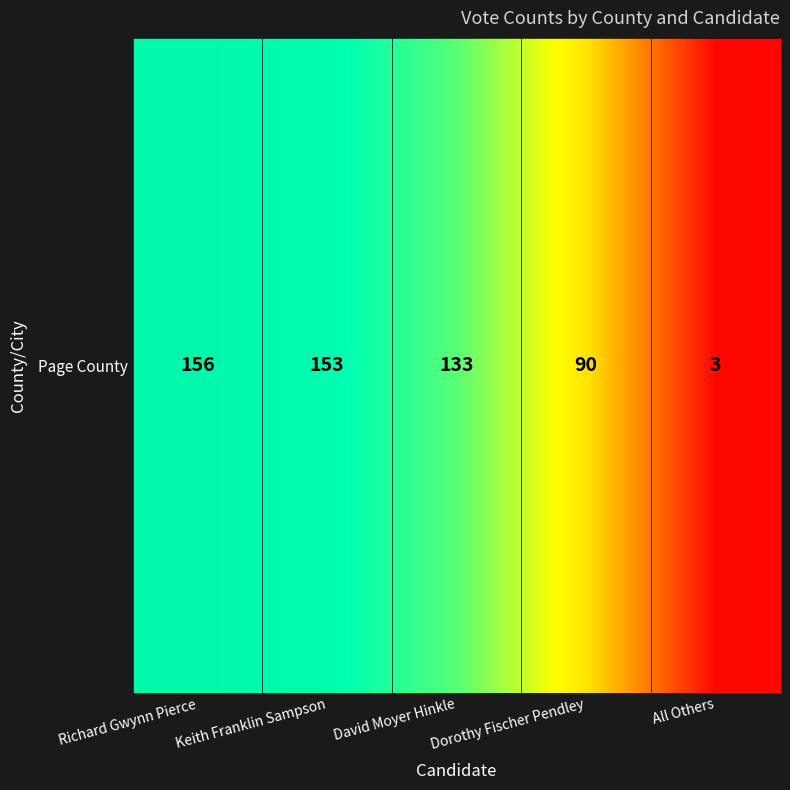

What is the difference between the maximum and minimum values?

153